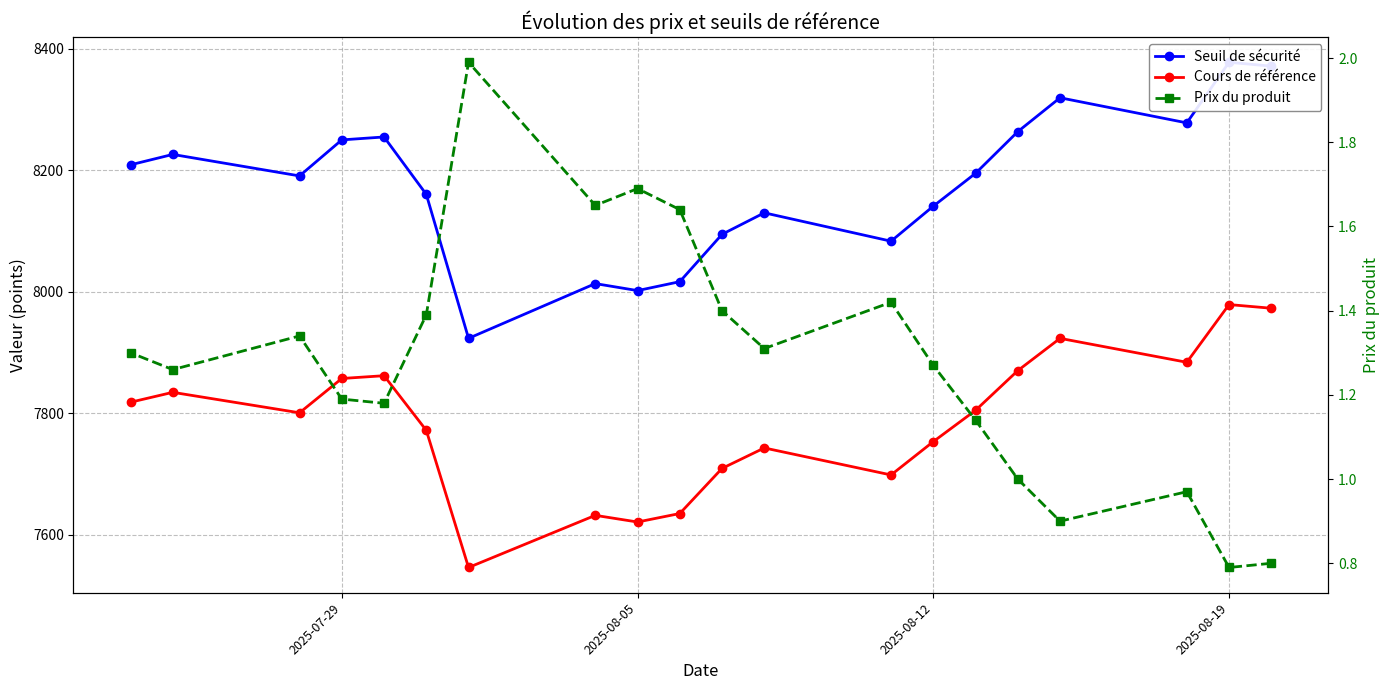

What is the maximum value for Prix du produit?

2.0